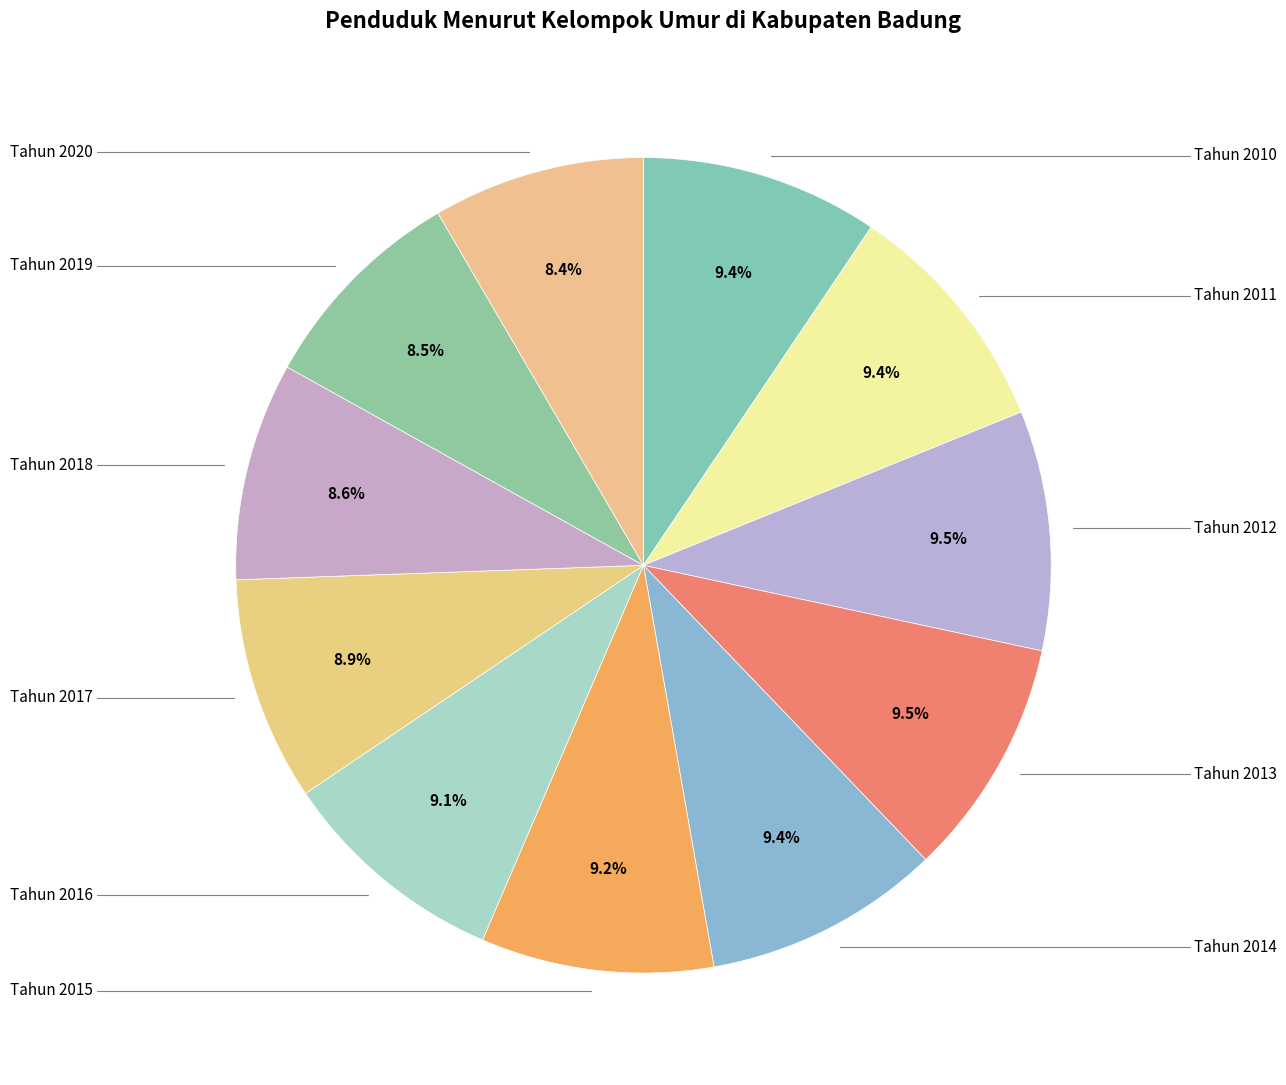

Count the number of slices in the pie.

11